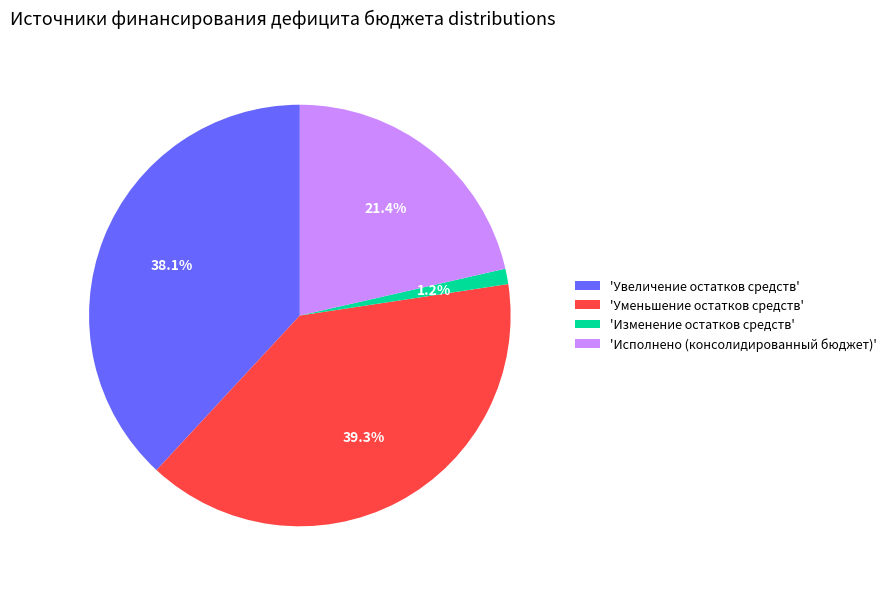

To the nearest percent, what is the average slice percentage?

25%